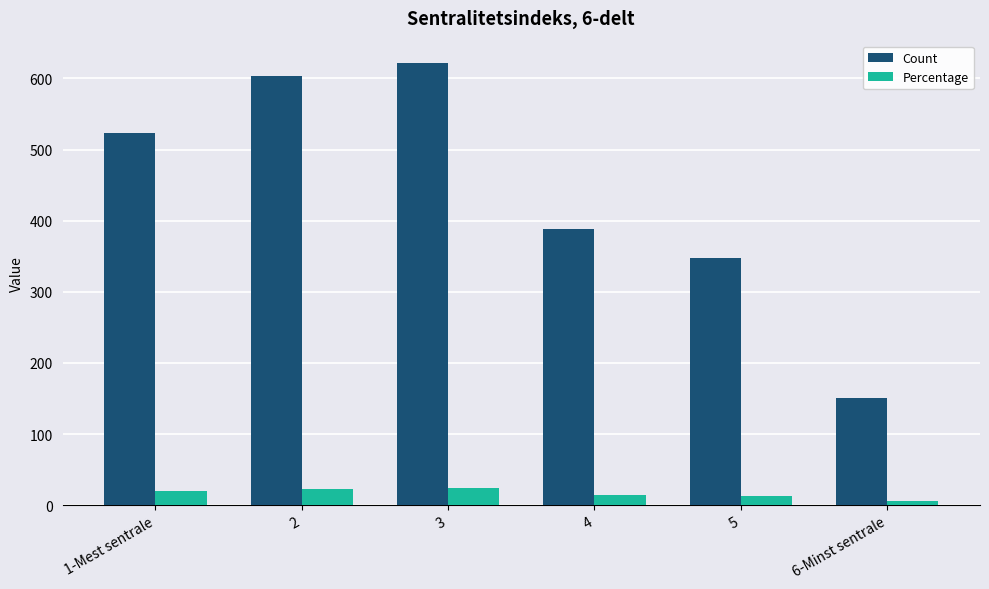

The value of Percentage at 1-Mest sentrale is 20. True or false?

True